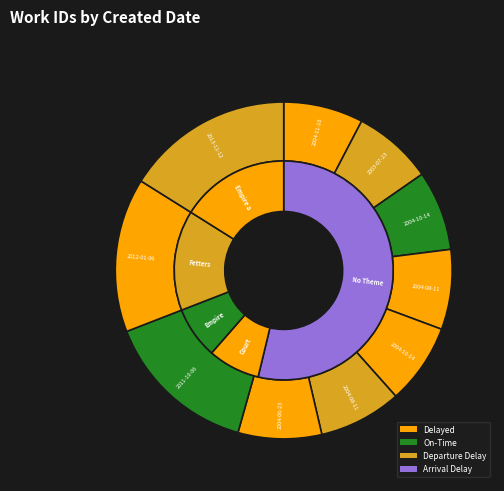

True or false: 2004-10-14 accounts for 13% of the total.

False